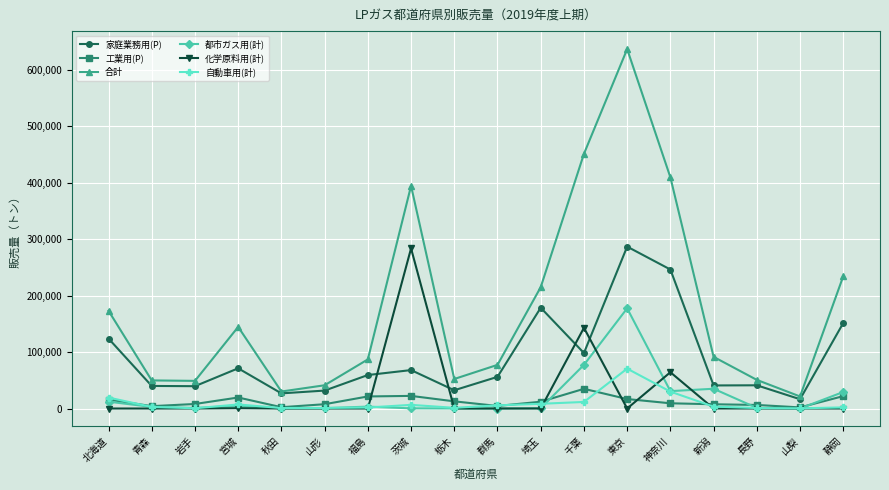

True or false: 家庭業務用(P) and 都市ガス用(計) intersect in this chart.

False